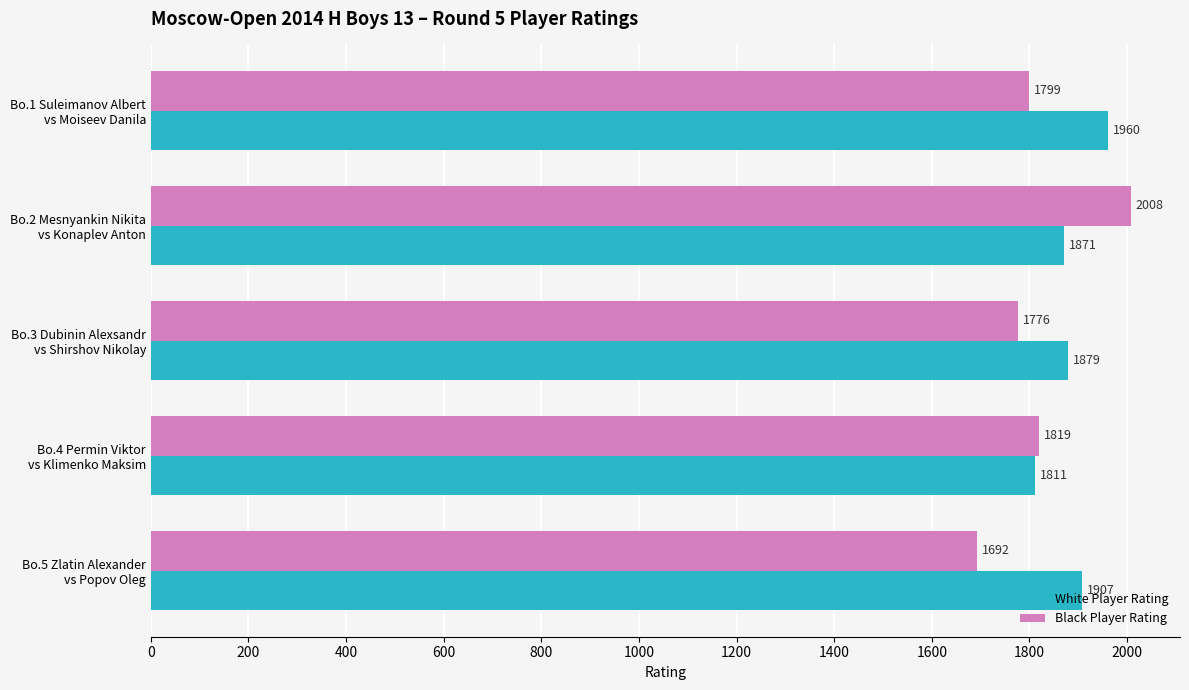

What is the difference between the maximum and second lowest values in the Black Player Rating series?

232